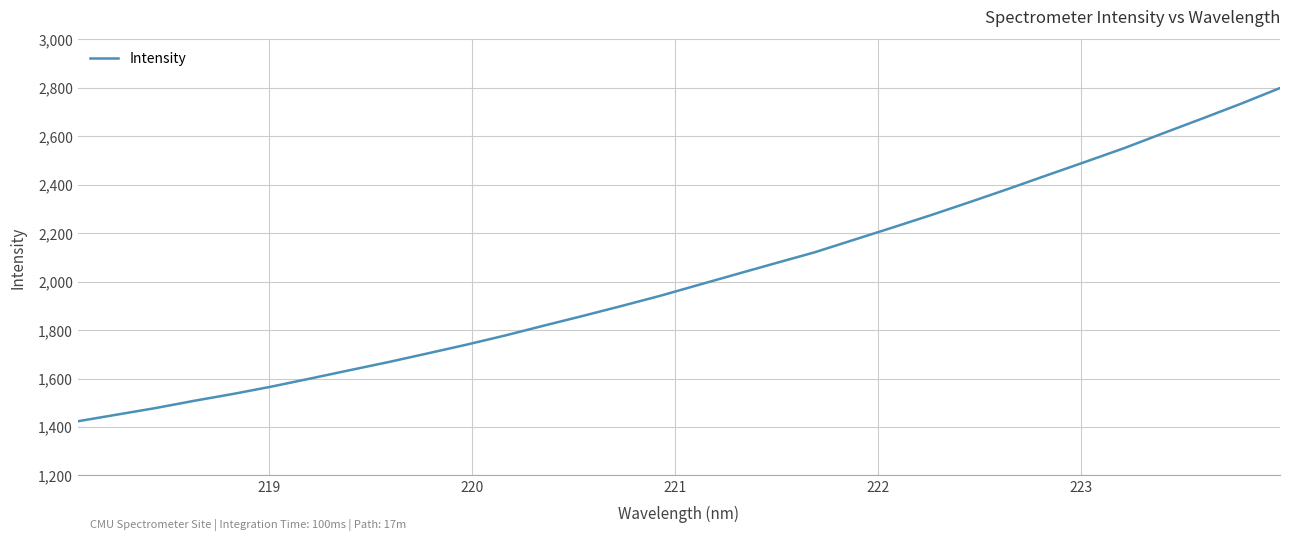

What is the minimum value shown in the chart?

1423.5